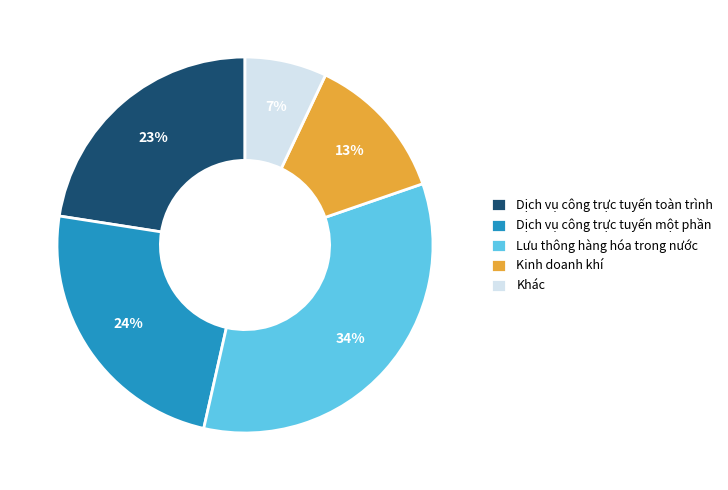

Which category has the smallest portion of the pie?

Khác